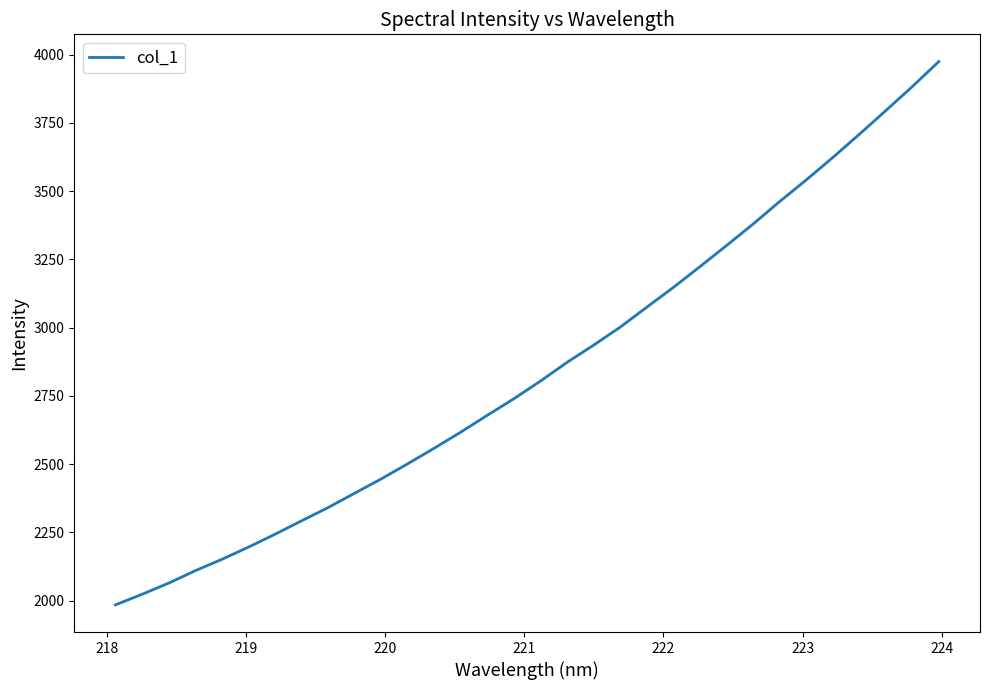

What is the difference between the maximum and minimum values?

1990.1